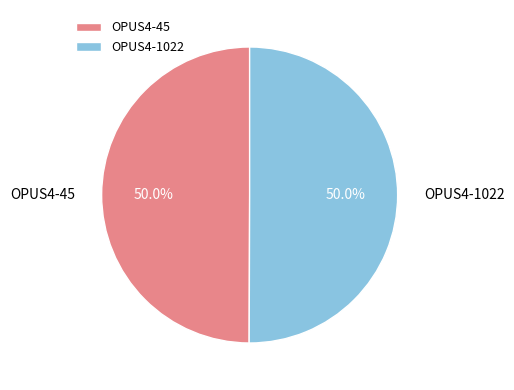

Count the number of slices in the pie.

2